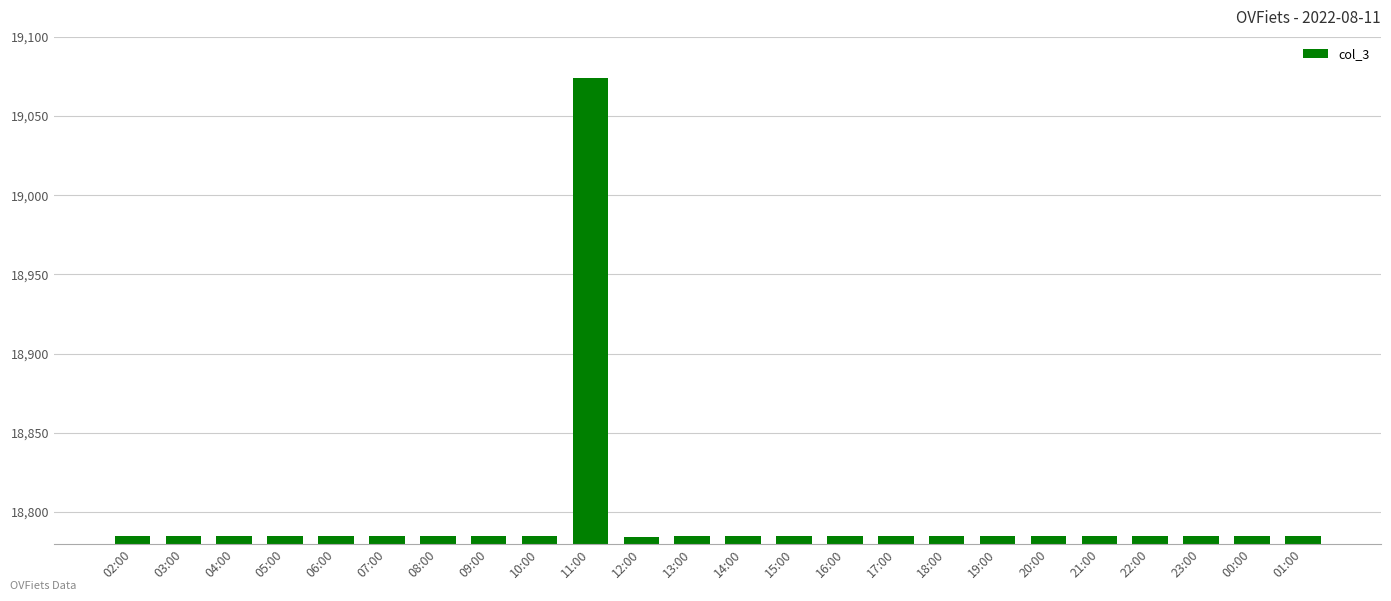

What is the greatest value displayed?

19074